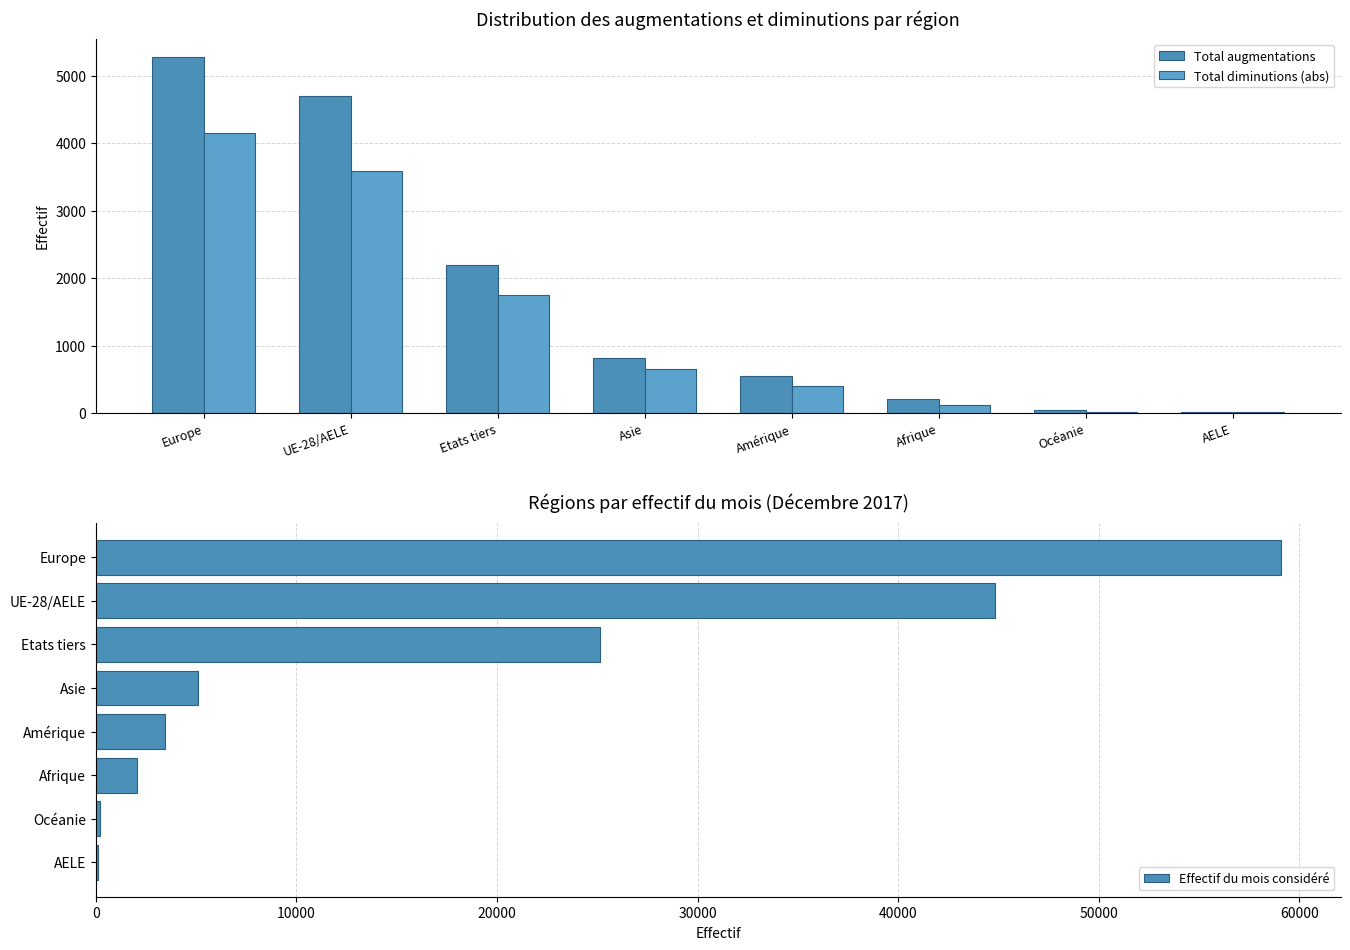

Which category has the lowest value in the Total augmentations series?

AELE